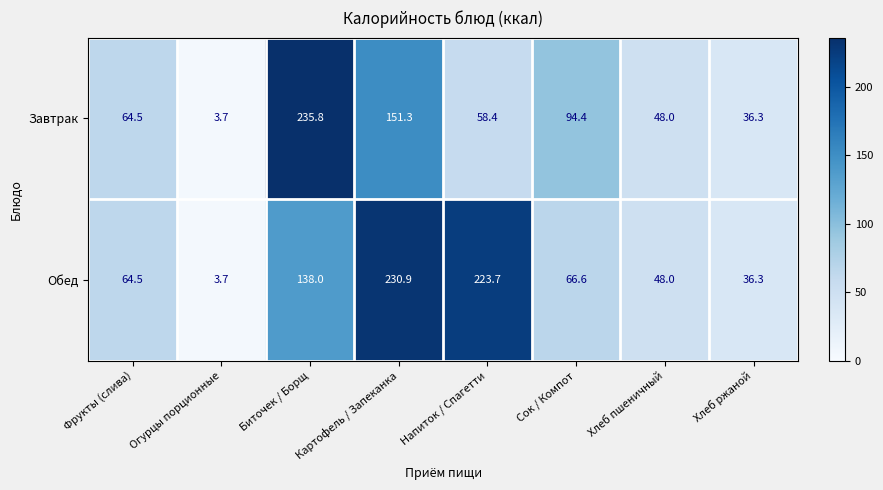

What value does the Обед series have at Огурцы порционные?

3.7